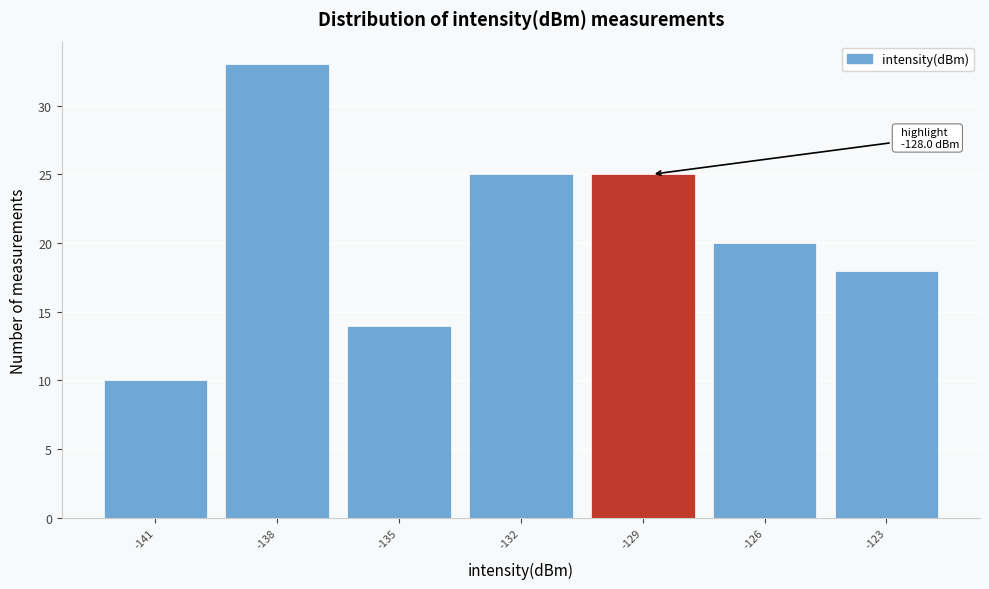

Reading right to left, what are all the values shown in this chart?

18	20	25	25	14	33	10